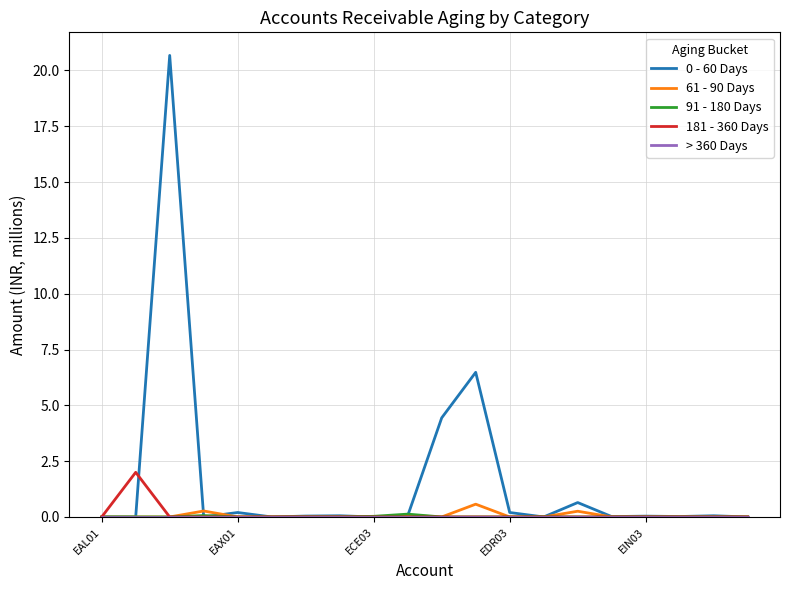

What is the greatest value displayed?

20.7